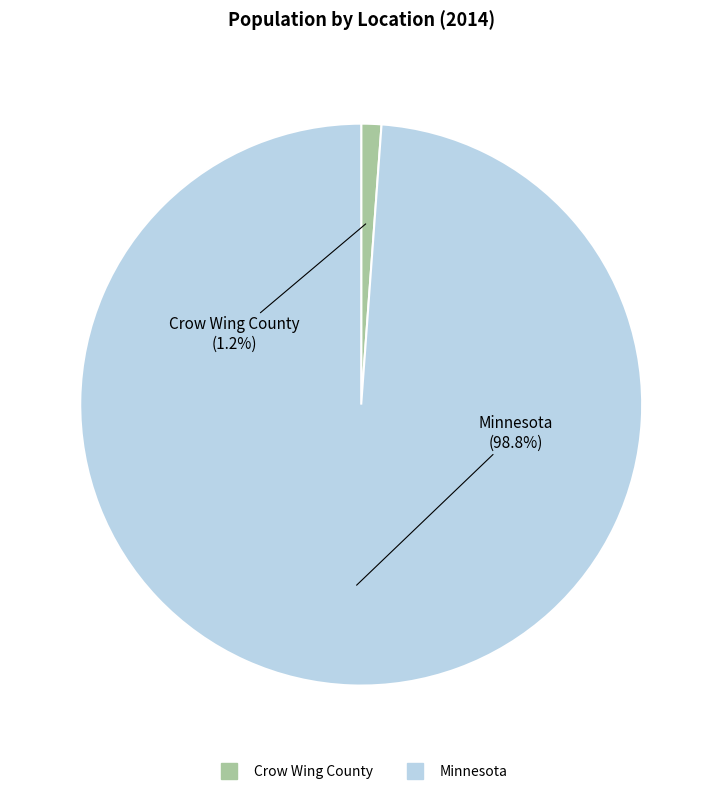

What portion of the pie excludes Minnesota?

1.2%